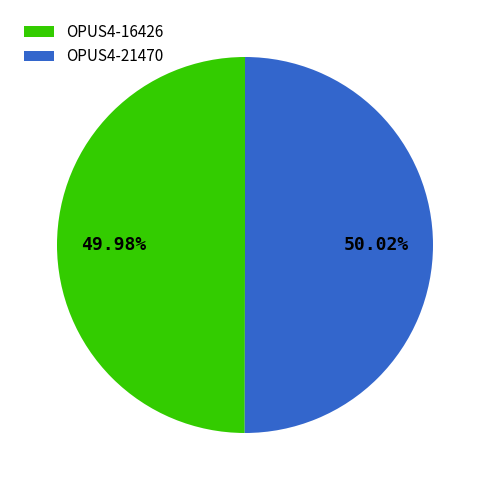

How much of the chart is everything except OPUS4-21470?

50.0%